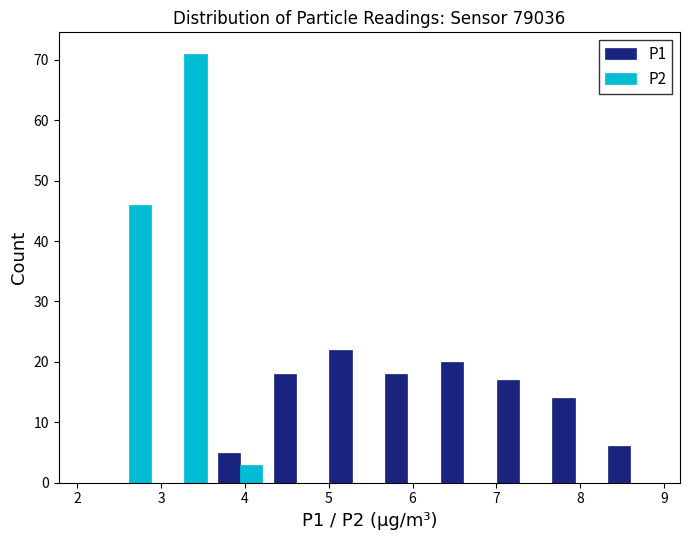

Reading left to right, transcribe this chart: for each range on the x-axis, give the height of each series' bar. Neither the bar edges nor the heights are printed on the chart, so give them approximately, as read against the axes.

2.3 to 2.9: P1=0	P2=46
2.9 to 3.6: P1=0	P2=71
3.6 to 4.3: P1=5	P2=3
4.3 to 4.9: P1=18	P2=0
4.9 to 5.6: P1=22	P2=0
5.6 to 6.3: P1=18	P2=0
6.3 to 6.9: P1=20	P2=0
6.9 to 7.6: P1=17	P2=0
7.6 to 8.3: P1=14	P2=0
8.3 to 8.9: P1=6	P2=0